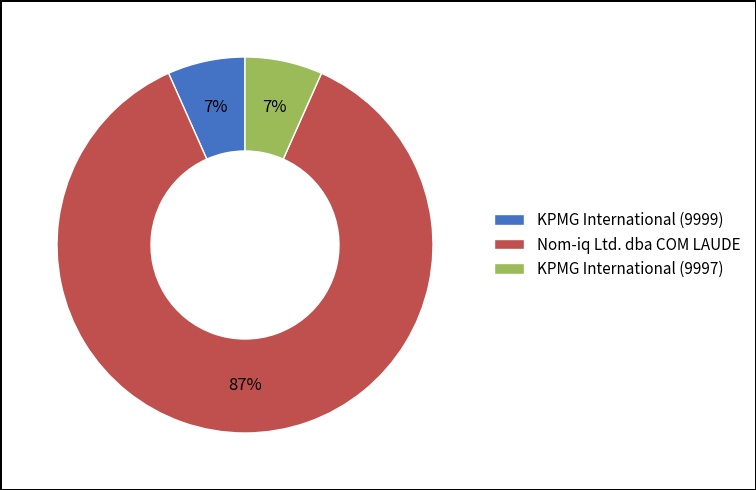

Which has a higher value, KPMG International (9999) or Nom-iq Ltd. dba COM LAUDE?

Nom-iq Ltd. dba COM LAUDE